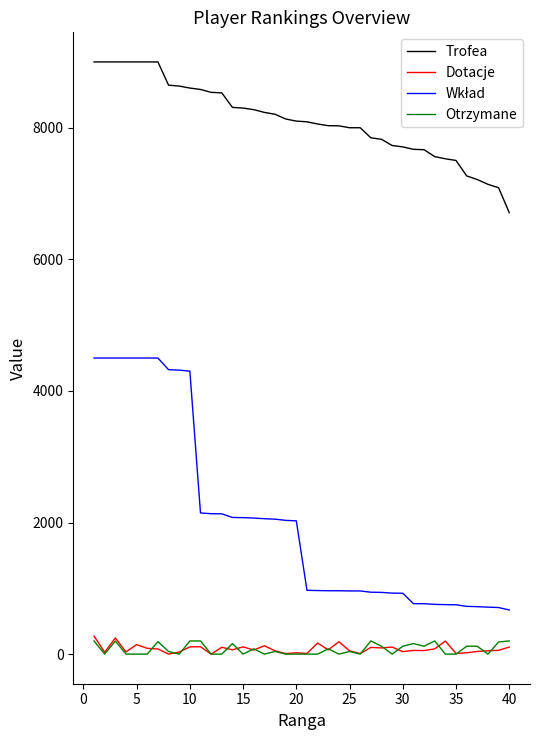

True or false: Dotacje and Trofea intersect in this chart.

False